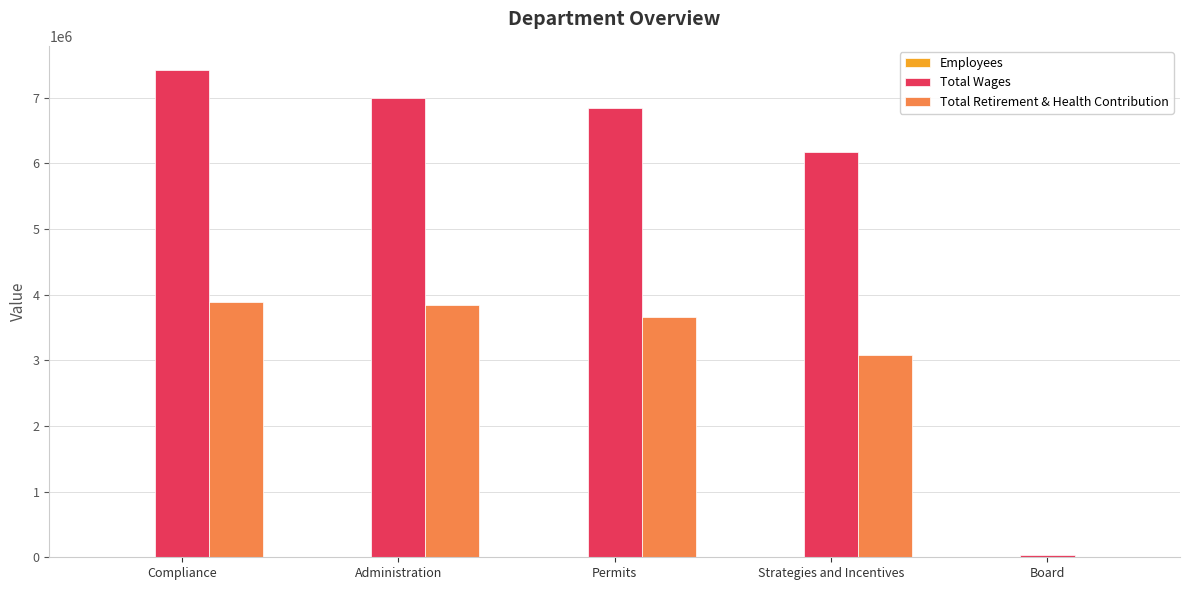

At which category does the chart reach its peak across all series?

Compliance